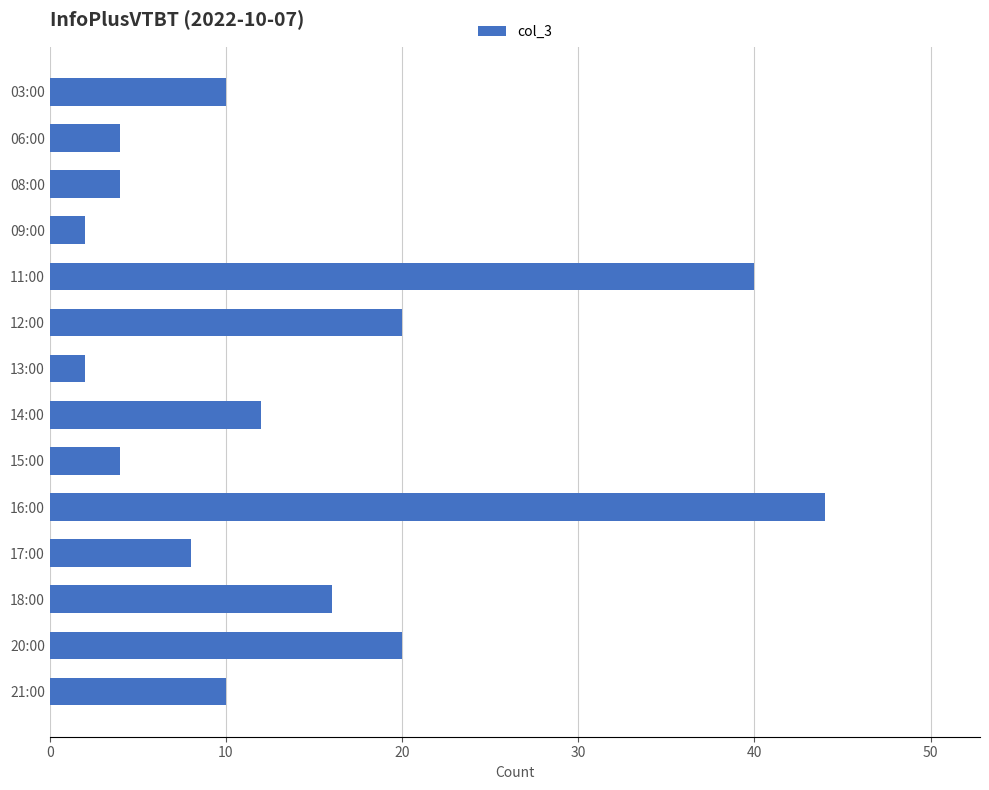

The chart shows a value of 40 at 11:00. True or false?

True